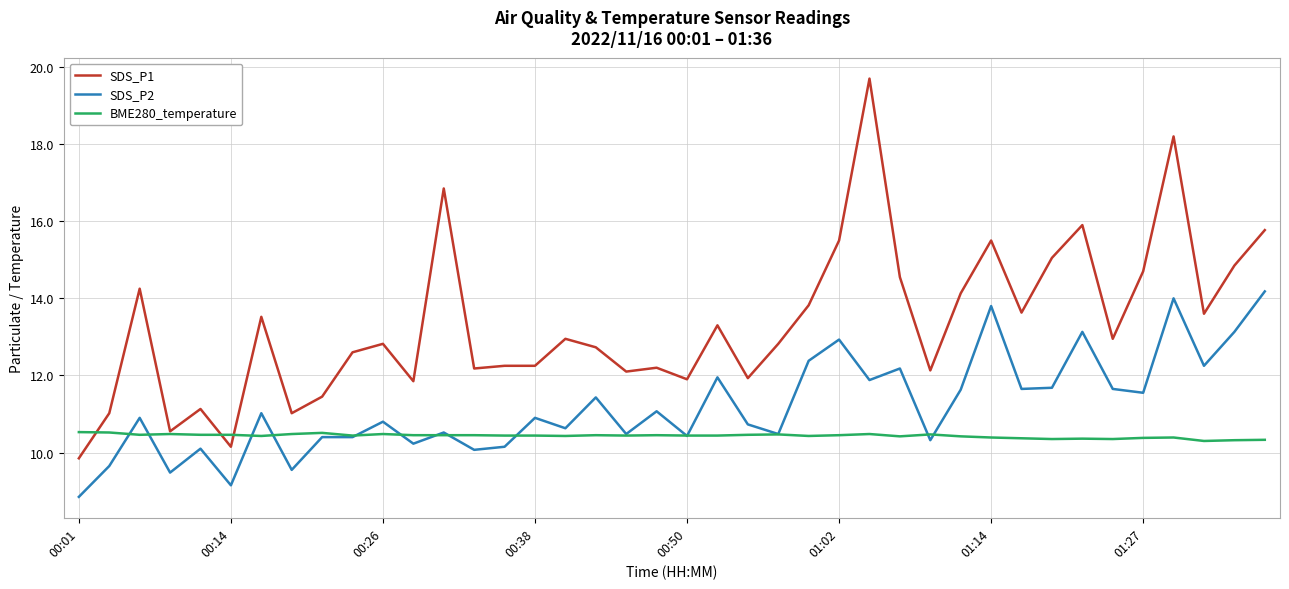

Which series has the largest range (max minus min)?

SDS_P1